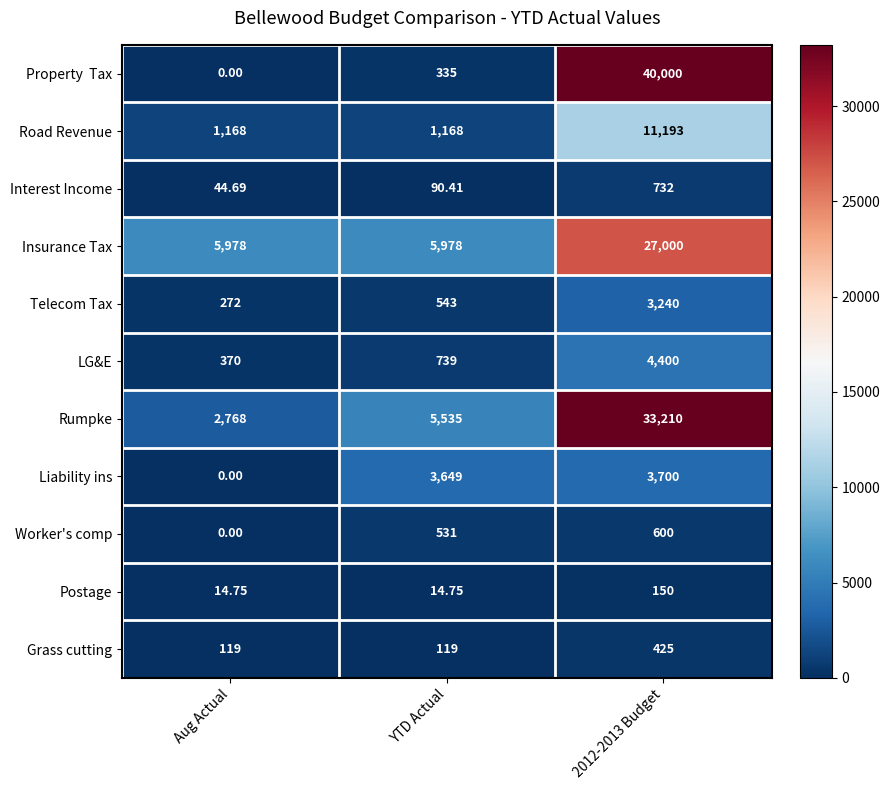

At which label does Interest Income first exceed 90?

YTD Actual